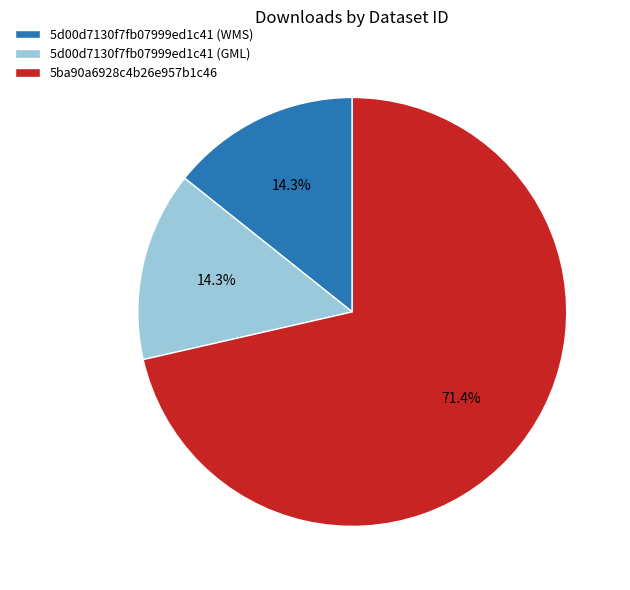

To the nearest percent, what portion does 5d00d7130f7fb07999ed1c41 (GML) represent?

14%